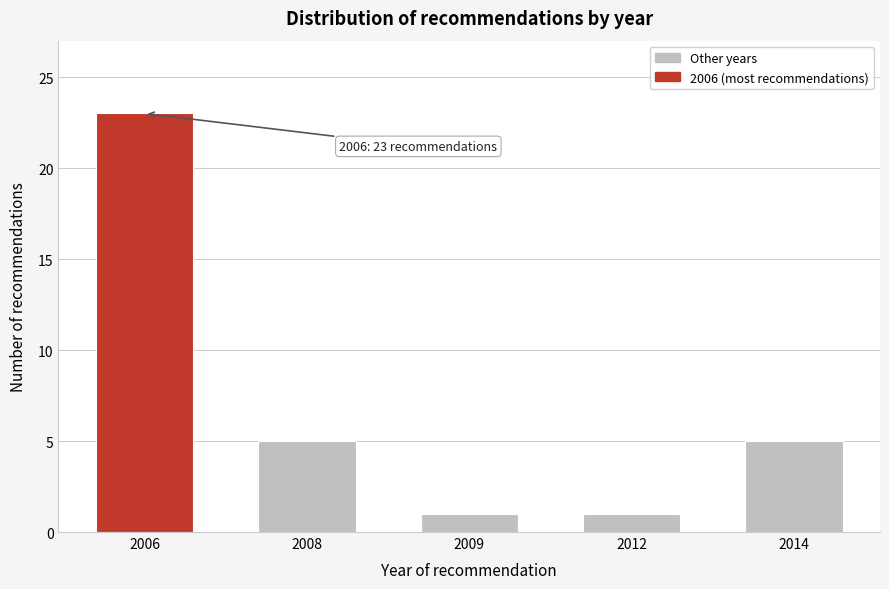

Reading left to right, what are all the values shown in this chart?

2006=23	2008=5	2009=1	2012=1	2014=5